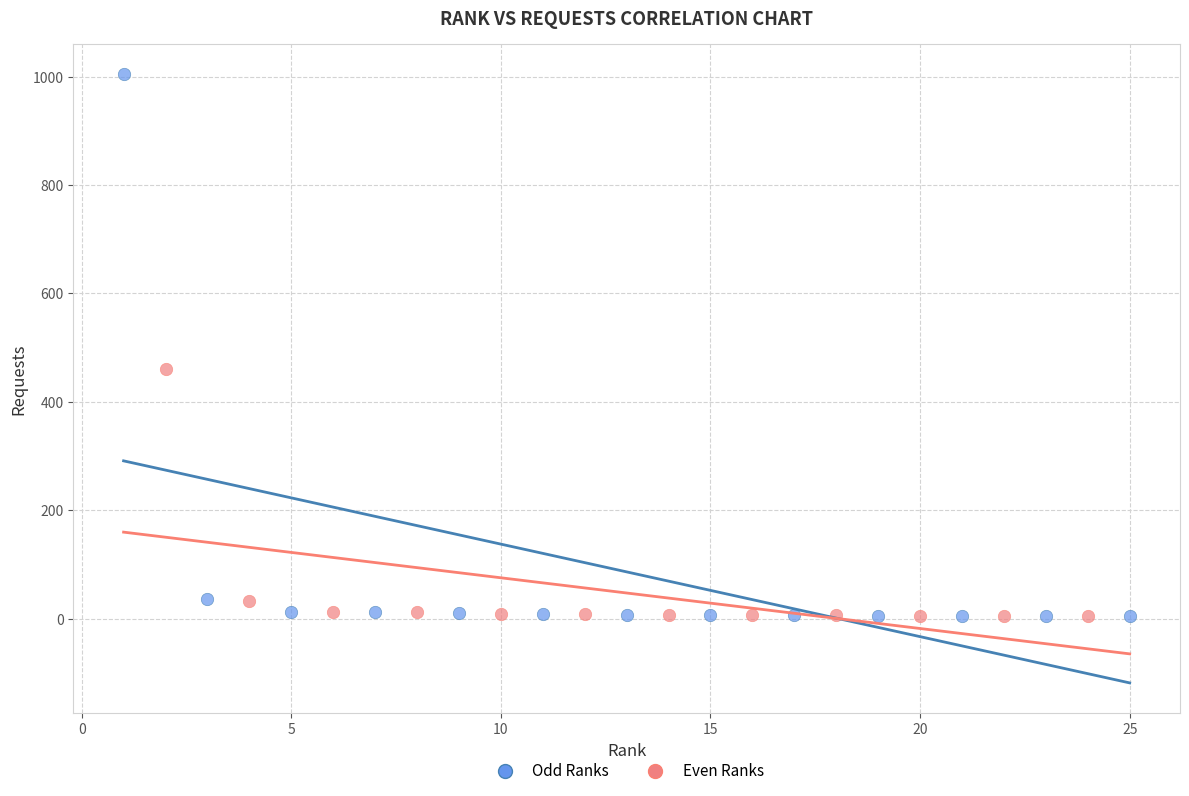

Which series reaches the maximum Y coordinate?

Odd Ranks